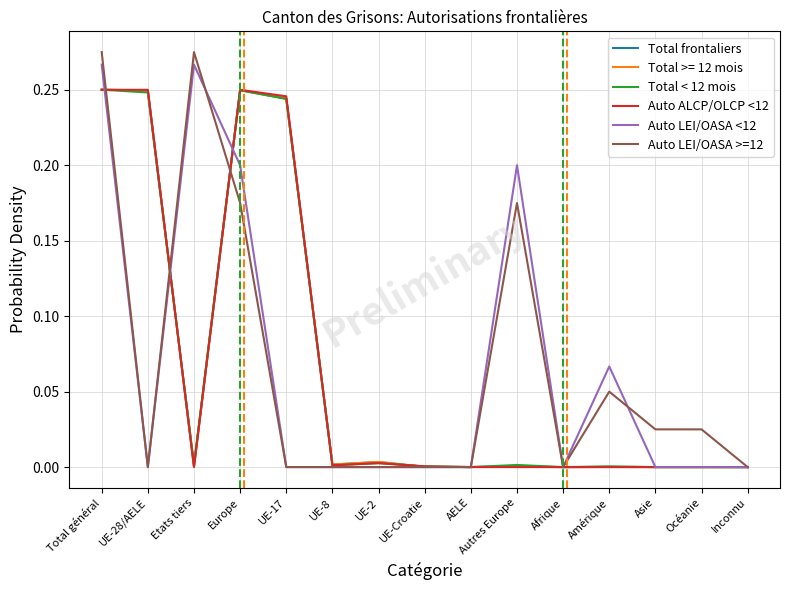

At which category does Auto LEI/OASA <12 reach its first local valley?

UE-28/AELE